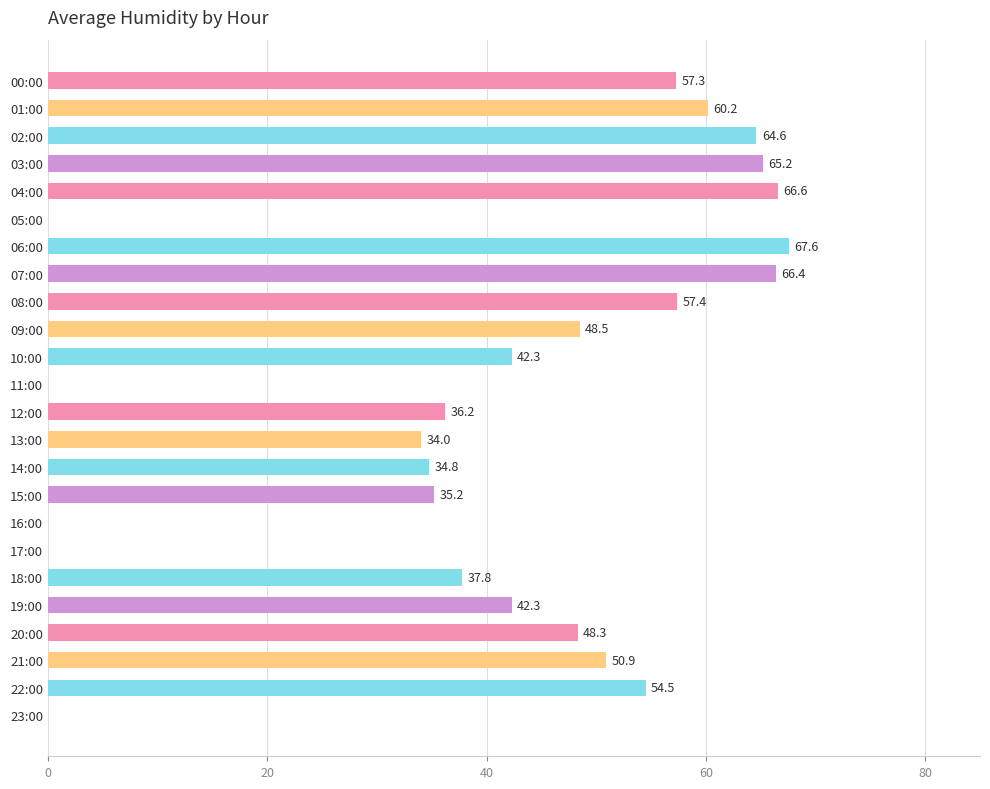

Where is the data nearest to the value 33?

13:00